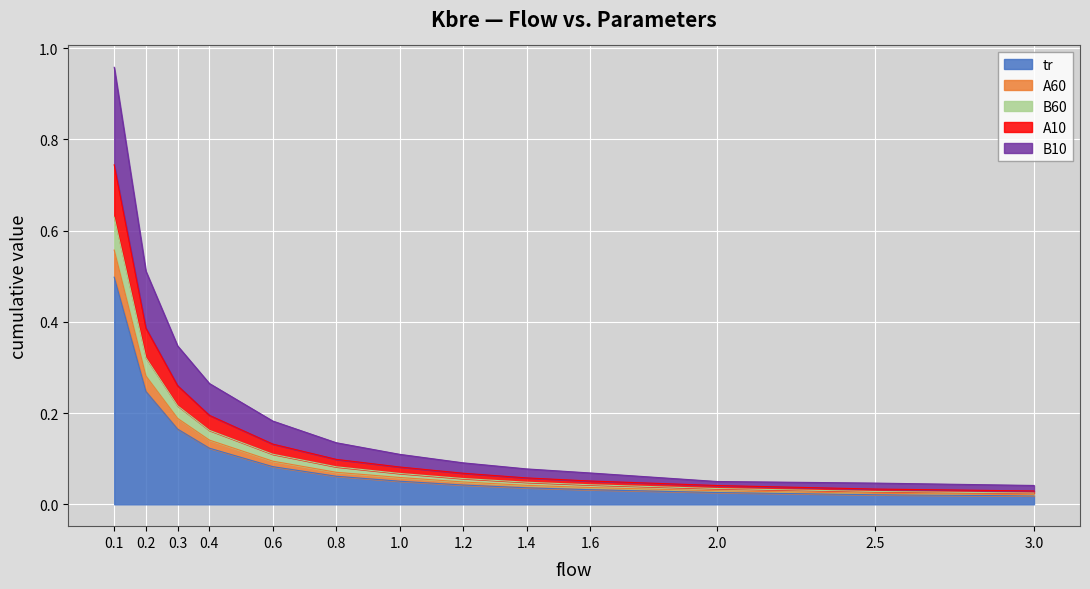

How many lines are shown in the chart?

5